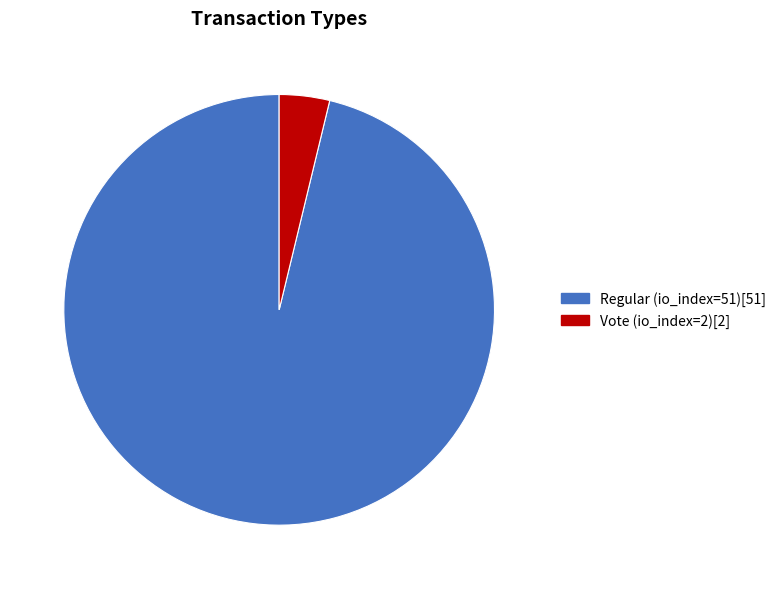

Do Vote (io_index=2) and Regular (io_index=51) together represent more than half of the pie?

Yes